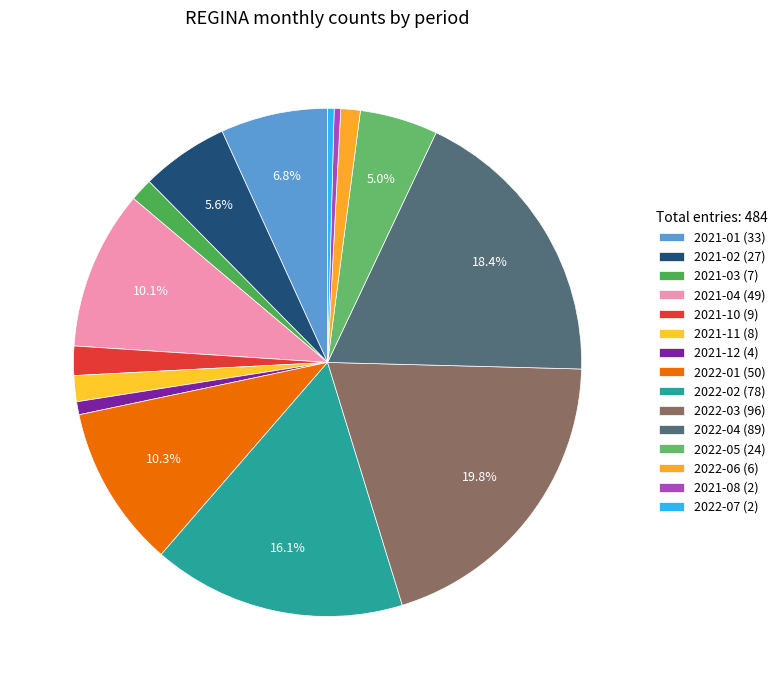

Is the sum of 2021-02 and 2022-02 greater than half?

No